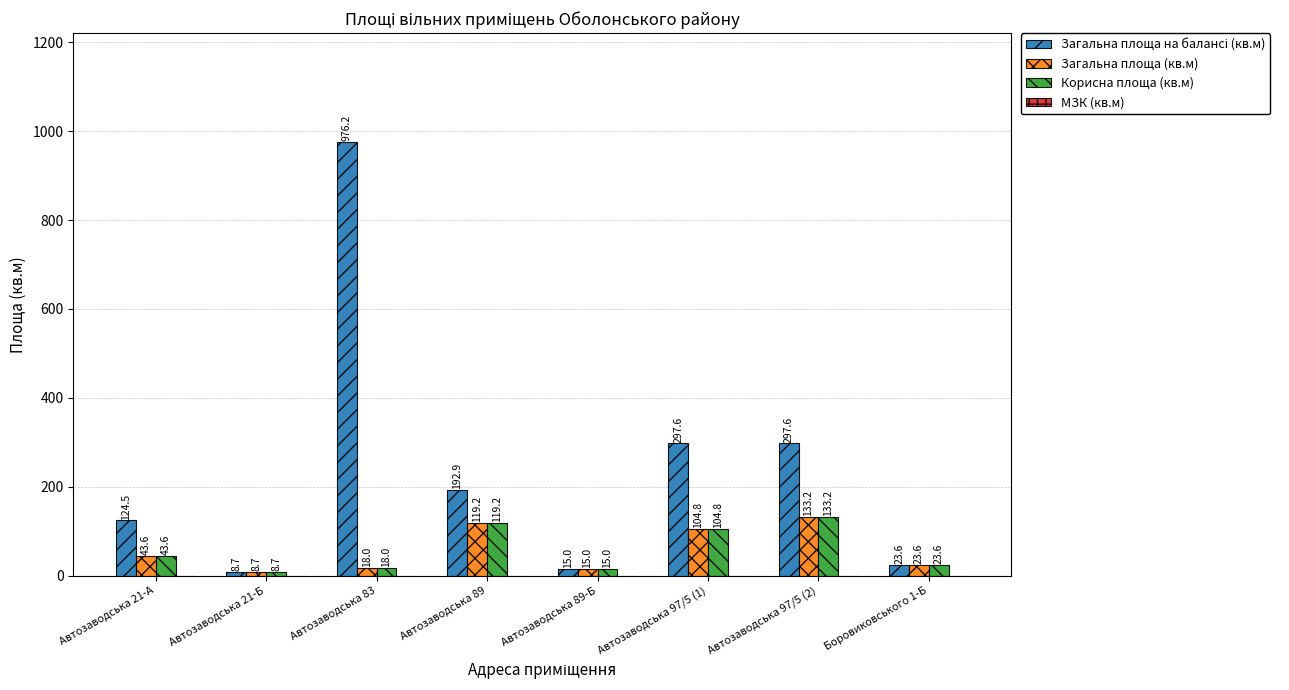

Rank the categories by Корисна площа (кв.м) value from lowest to highest.

Автозаводська 21-Б, Автозаводська 89-Б, Автозаводська 83, Боровиковського 1-Б, Автозаводська 21-А, Автозаводська 97/5 (1), Автозаводська 89, Автозаводська 97/5 (2)